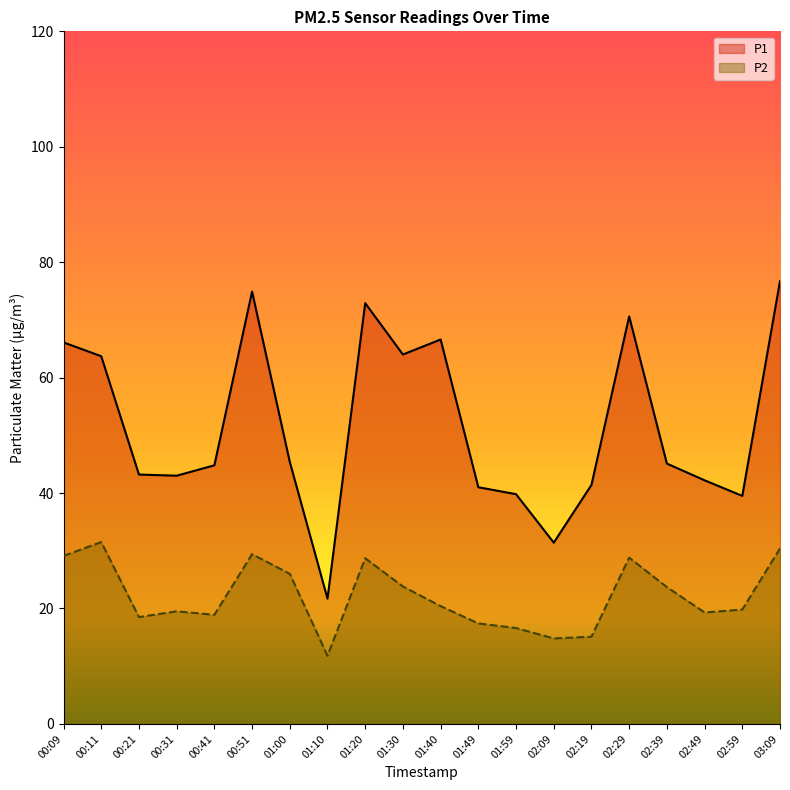

What is the sum of all P2 values?

443.5